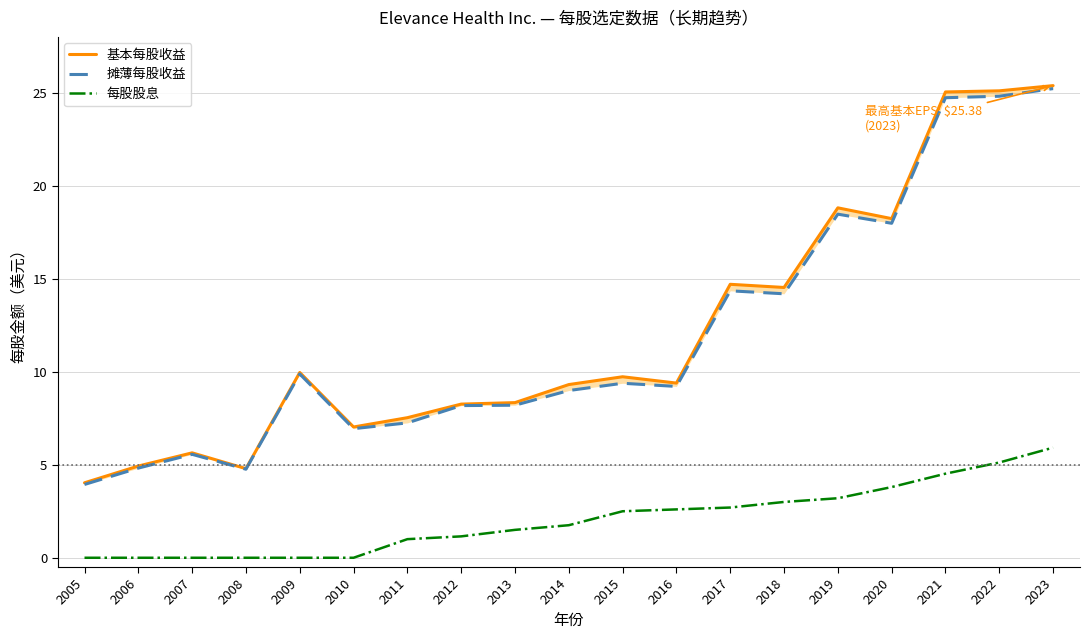

Reading left to right, what are all the values shown in this chart?

基本每股收益: 4.0	4.9	5.6	4.8	10.0	7.0	7.5	8.3	8.3	9.3	9.7	9.4	14.7	14.5	18.8	18.2	25.0	25.1	25.4
摊薄每股收益: 3.9	4.8	5.6	4.8	9.9	6.9	7.2	8.2	8.2	9.0	9.4	9.2	14.3	14.2	18.5	18.0	24.7	24.8	25.2
每股股息: 0.0	0.0	0.0	0.0	0.0	0.0	1.0	1.1	1.5	1.8	2.5	2.6	2.7	3.0	3.2	3.8	4.5	5.1	5.9